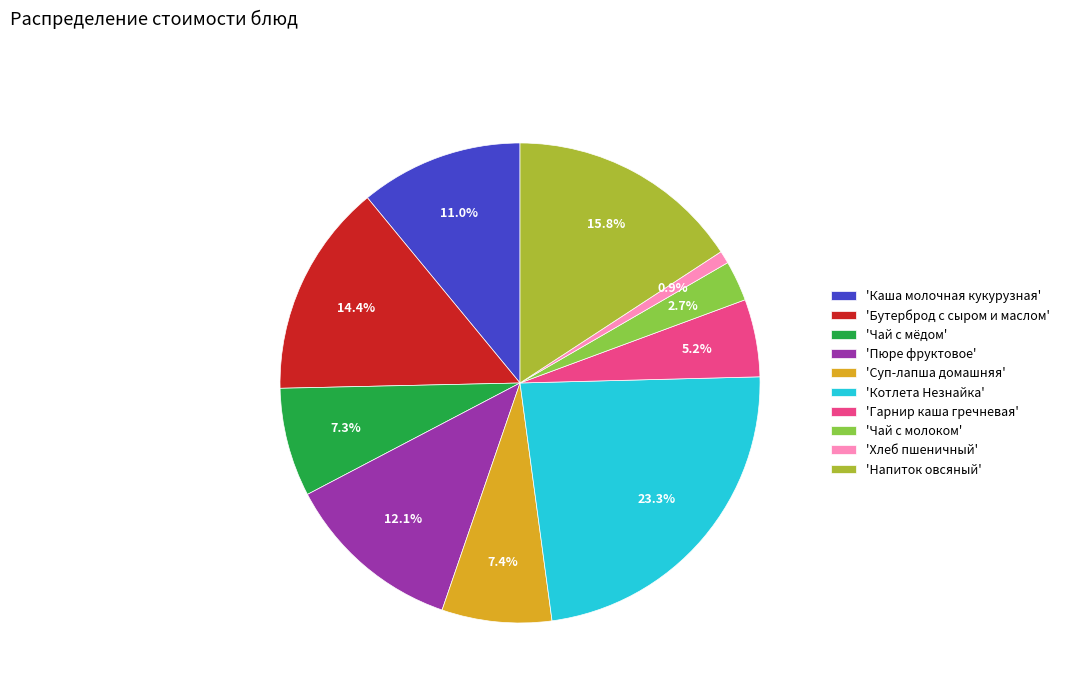

To the nearest percent, what is the difference between the largest and smallest slice percentages?

22%